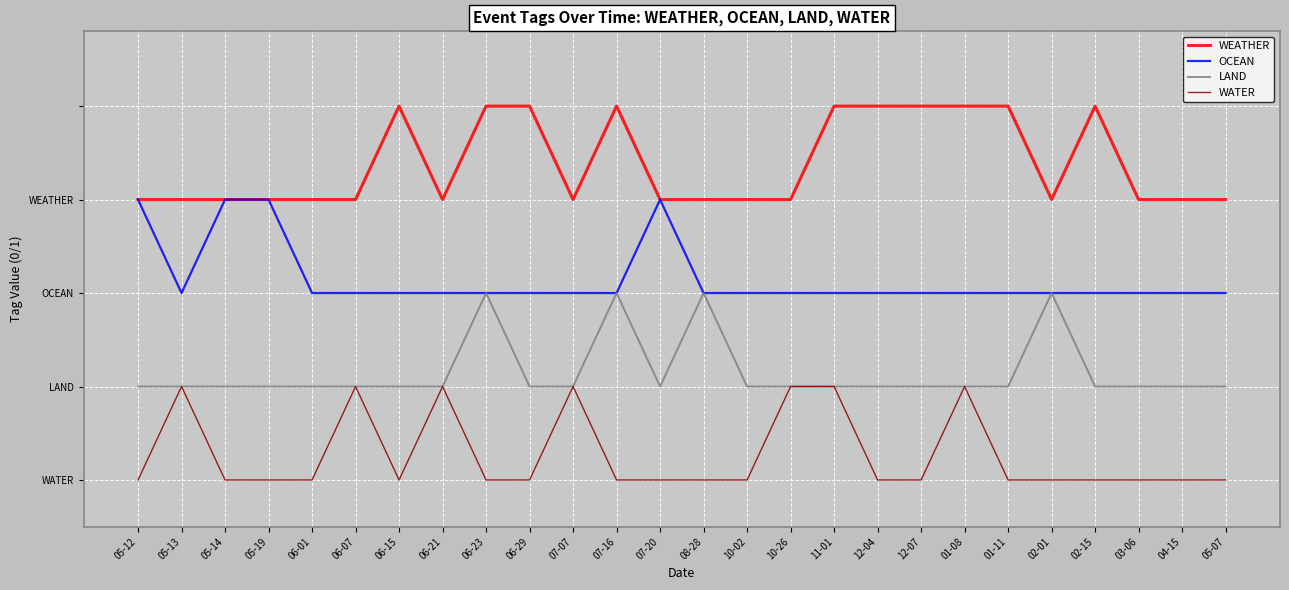

Does the chart display data point markers on the line(s)?

No